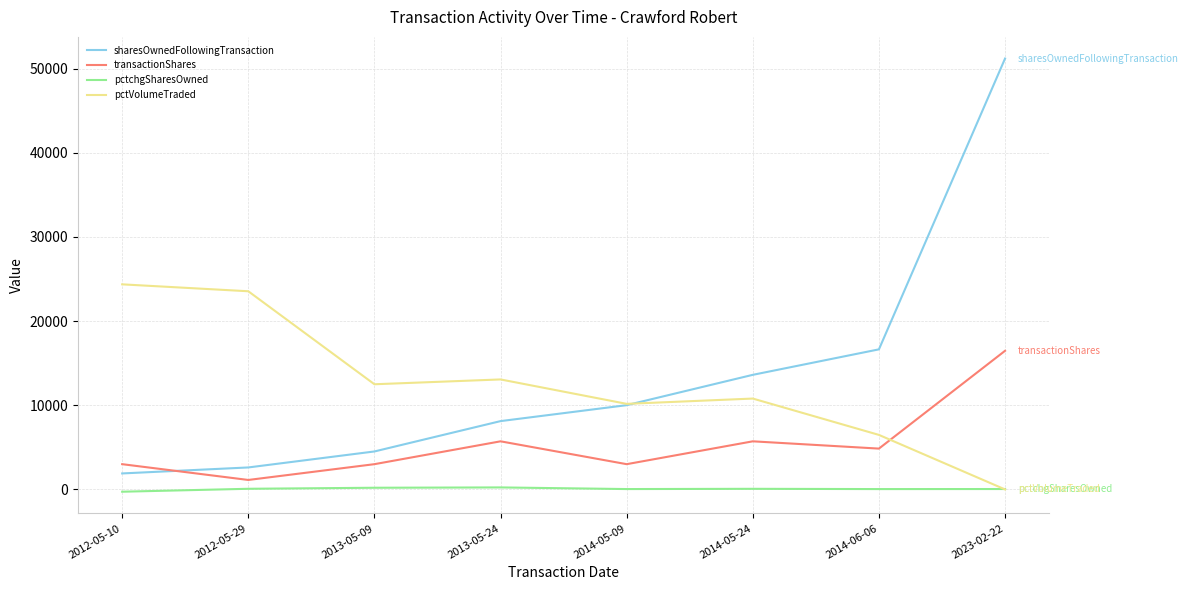

Where do transactionShares and pctVolumeTraded first cross each other?

2014-06-06 and 2023-02-22